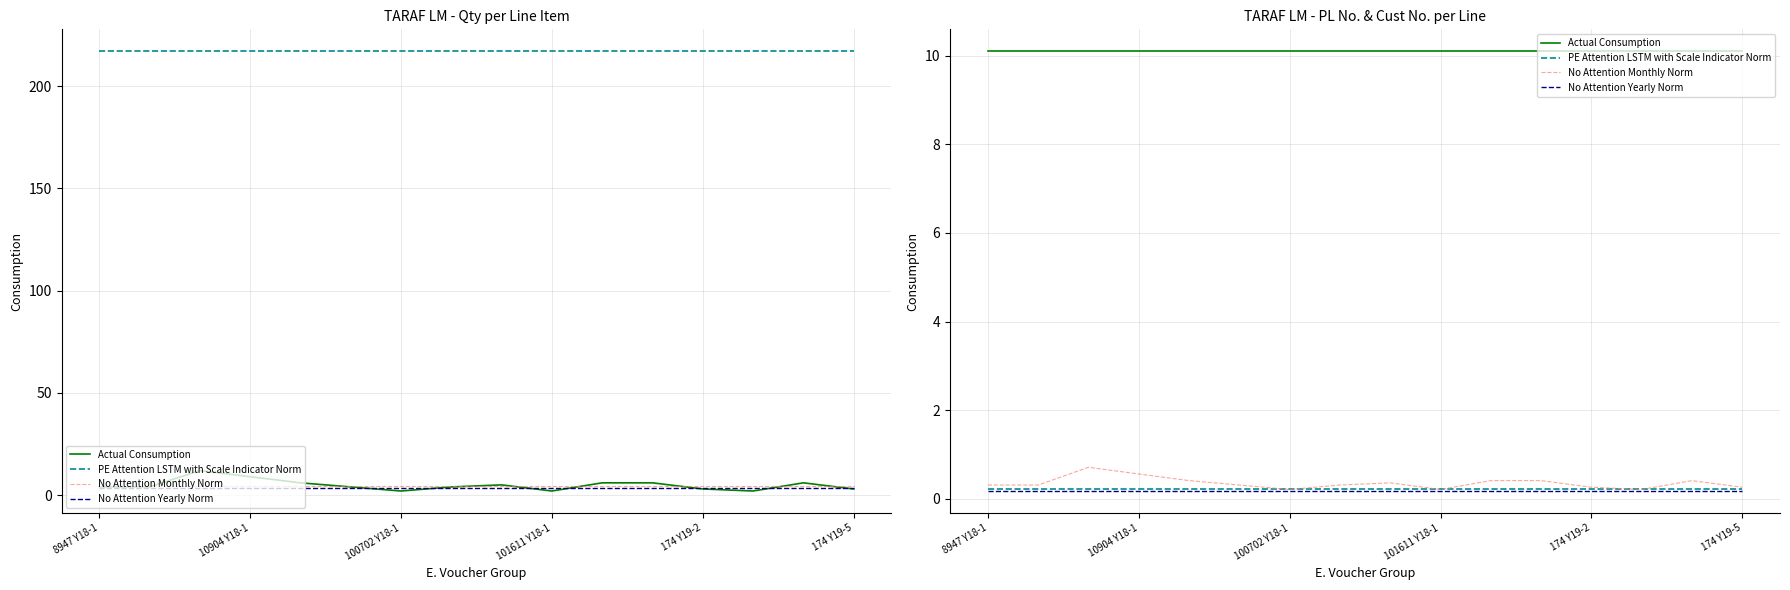

What is the average value of the Actual Consumption series?

10.1